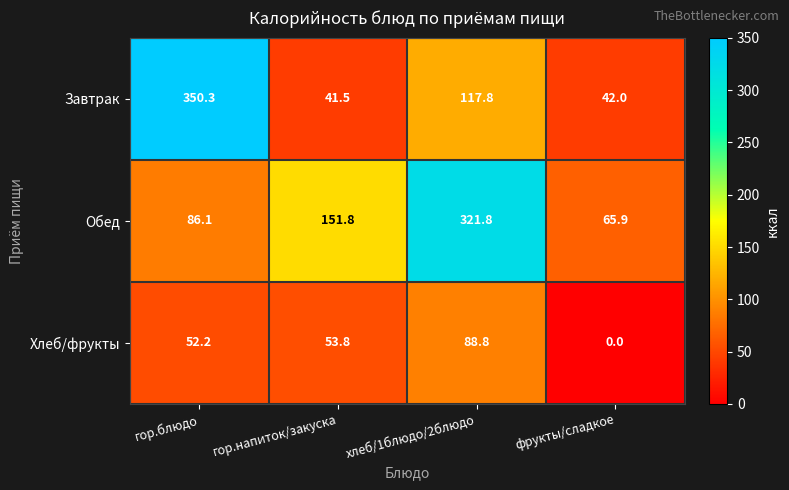

At how many categories does at least one series exceed 129?

3